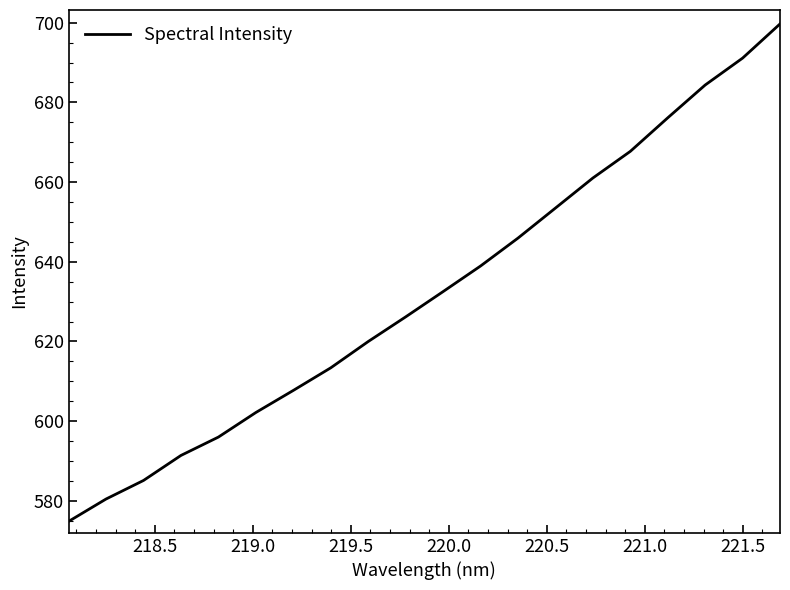

What is the minimum value shown in the chart?

574.8